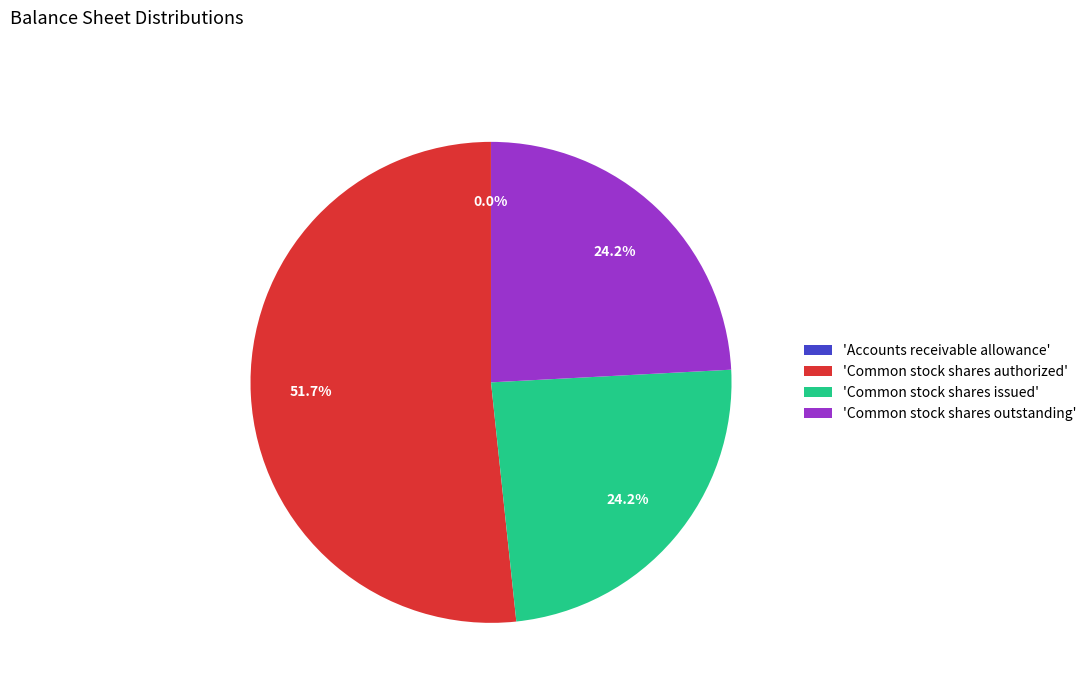

What portion of the pie excludes 'Common stock shares issued'?

75.8%